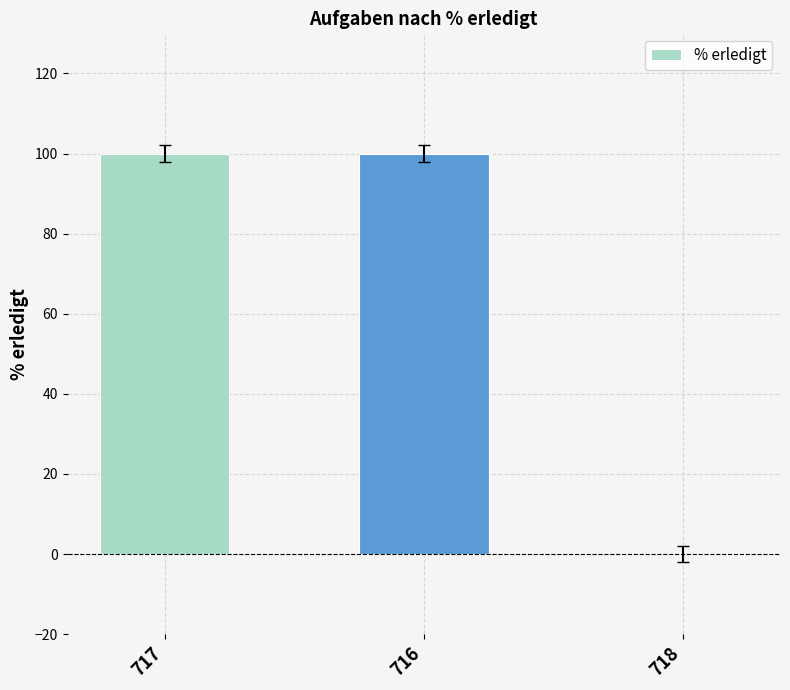

The chart shows a value of 100 at 717. True or false?

True